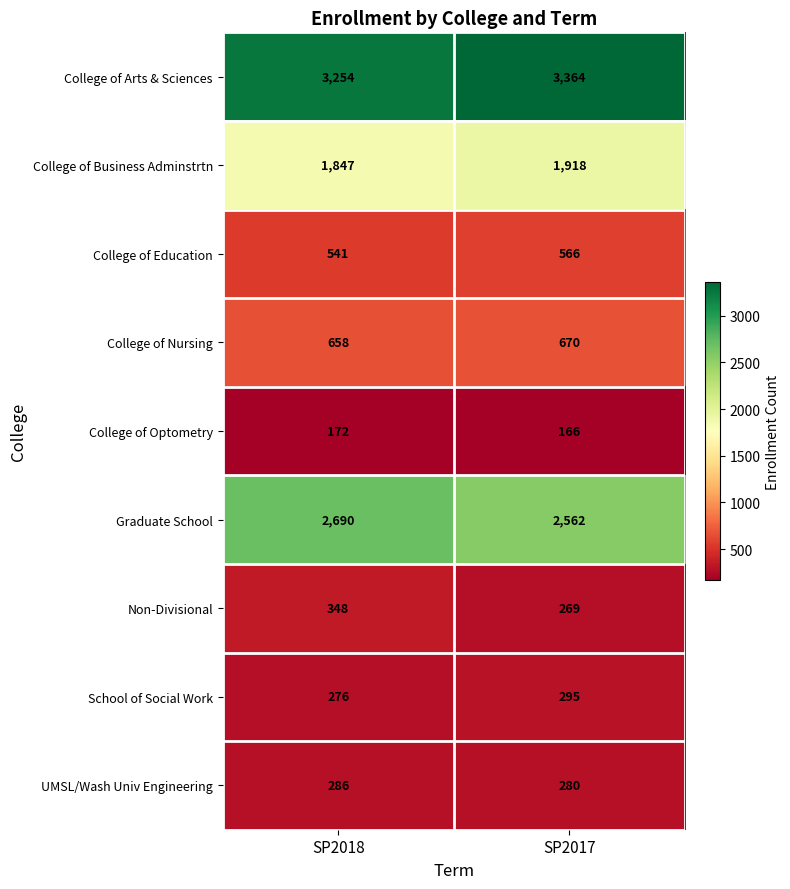

The value of College of Business Adminstrtn at SP2018 is 1847. True or false?

True